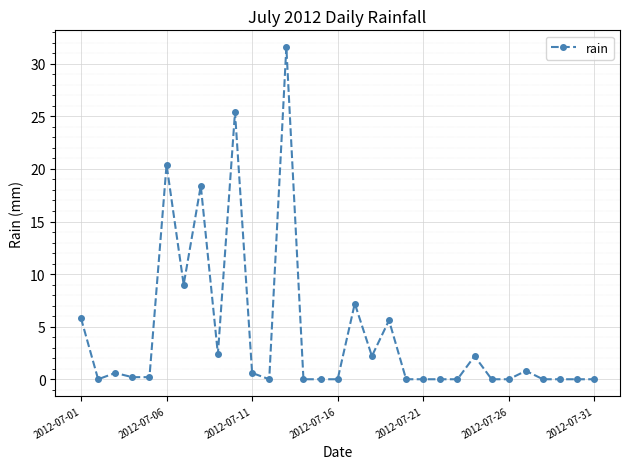

True or false: there are more than 0 points higher than both neighbors.

True